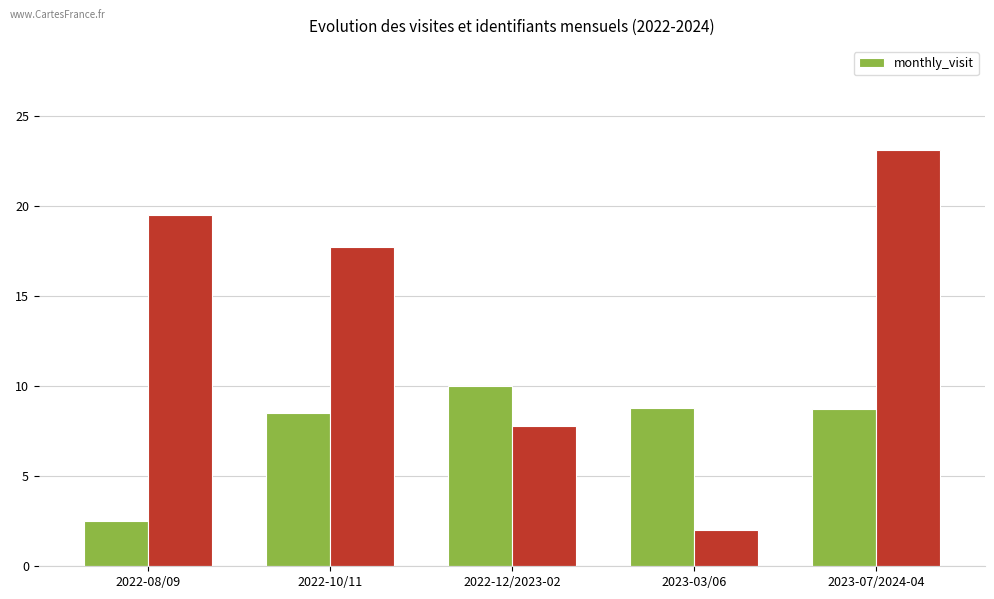

List the labels in order of value, smallest first.

2022-08/09, 2022-10/11, 2023-07/2024-04, 2023-03/06, 2022-12/2023-02